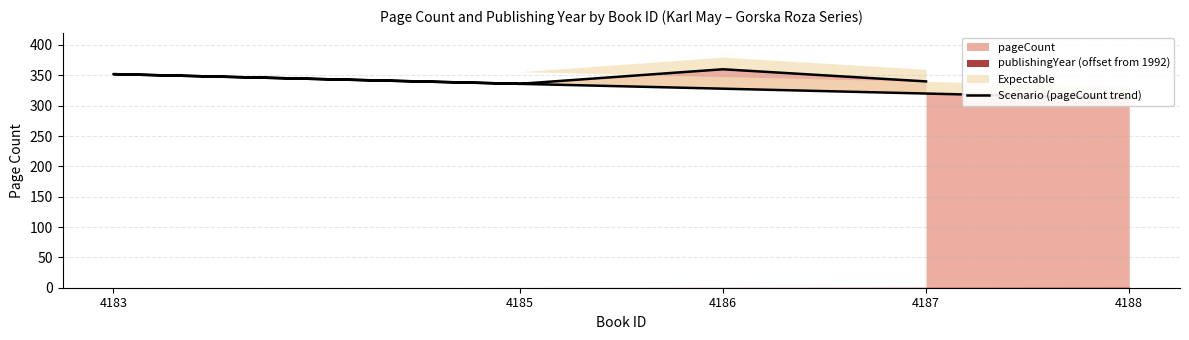

The chart shows a value of 336 at 4185. True or false?

True